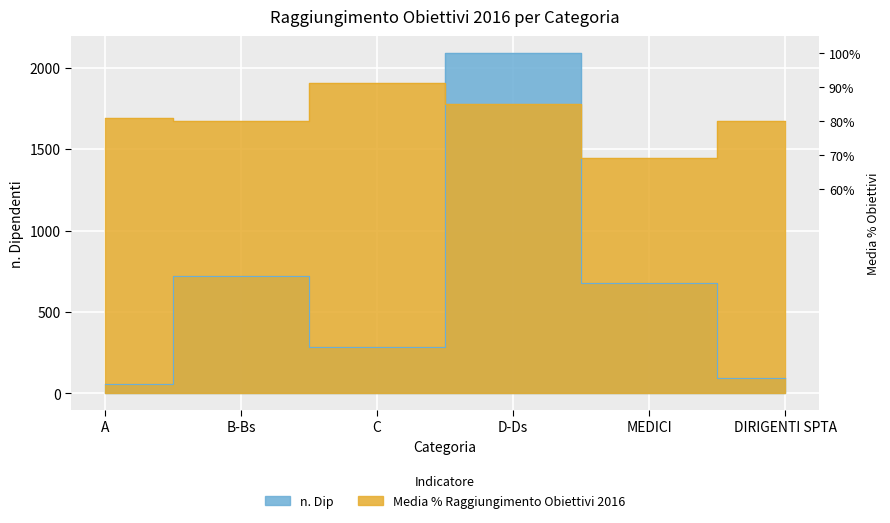

Which series ends up on top after the final intersection of n. Dip and Media % Raggiungimento Obiettivi 2016?

Media % Raggiungimento Obiettivi 2016